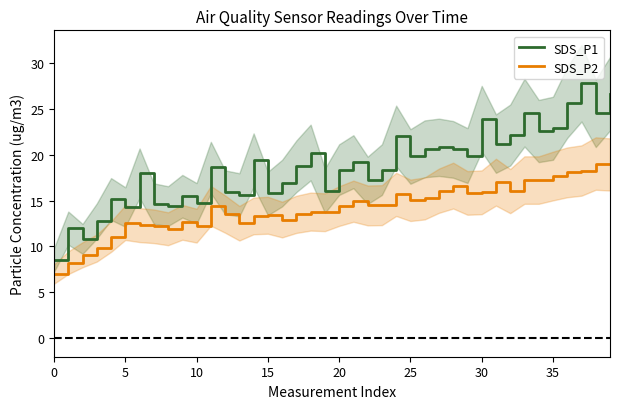

What are all the series names shown in the legend?

SDS_P1, SDS_P2